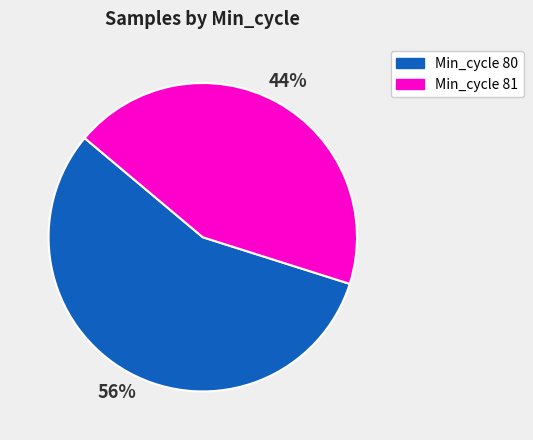

Count the number of slices in the pie.

2